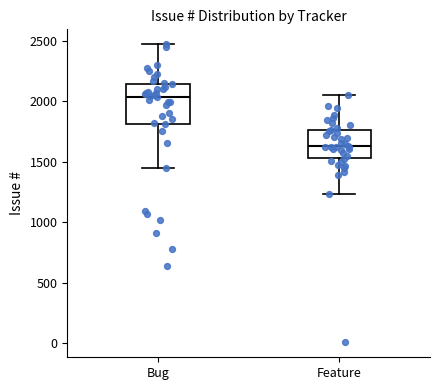

Where does the median line of the box for Bug sit on the y-axis? The values are not printed on the chart, so give them approximately, as read against the axis.

2050